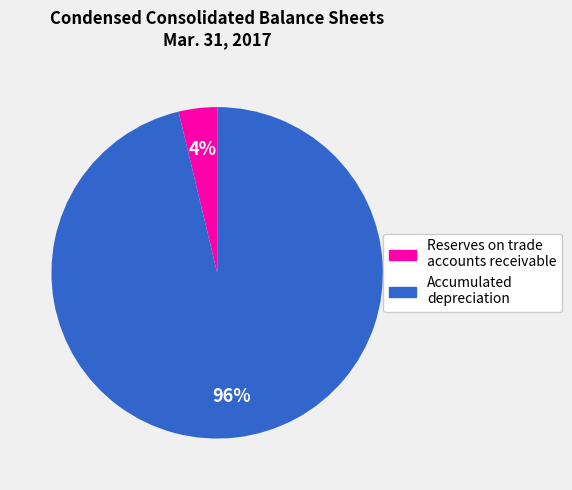

Is there a majority slice in this chart?

Yes